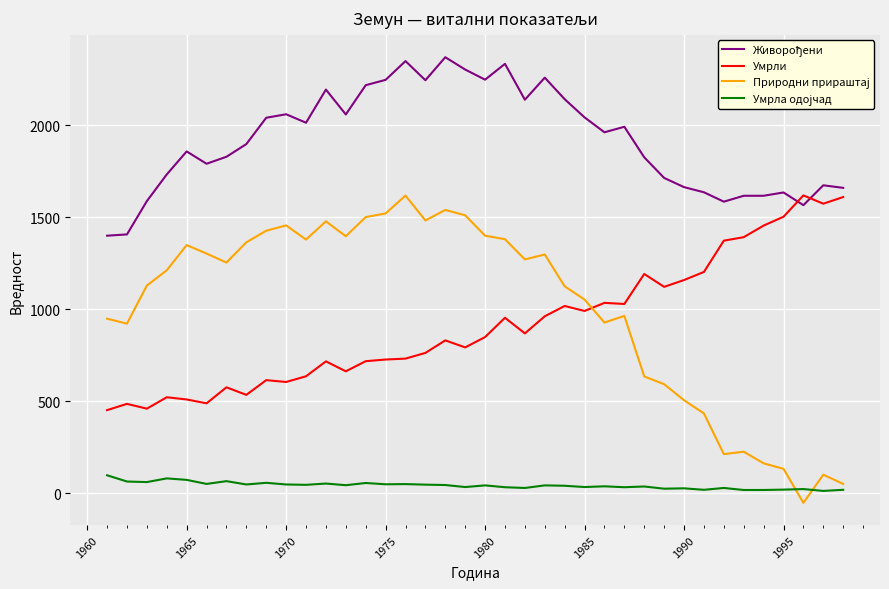

What is the minimum value for Умрли?

451